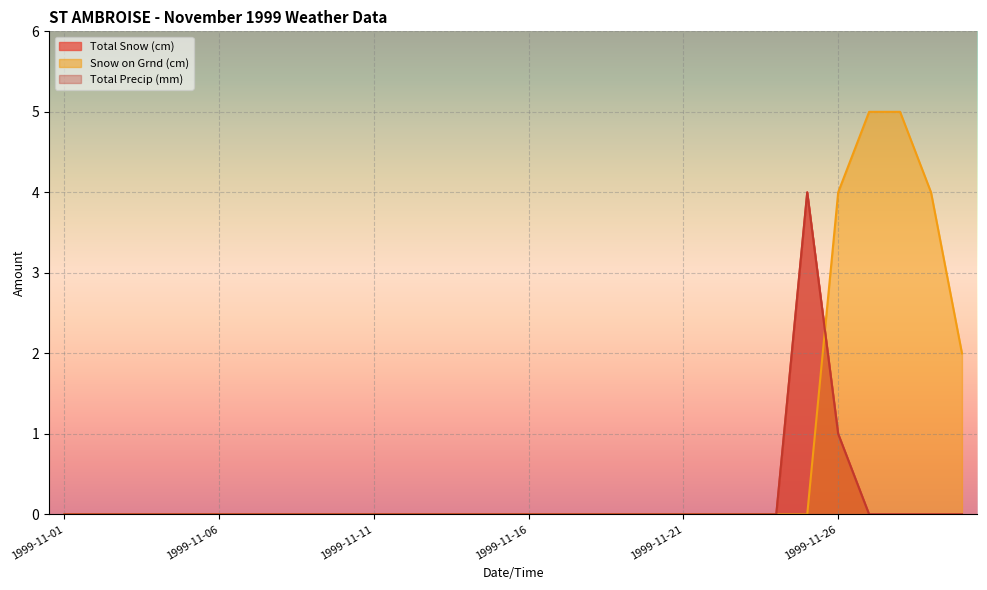

Reading left to right, list all the values displayed in this chart.

Total Snow (cm): 1999-11-01=0	1999-11-02=0	1999-11-03=0	1999-11-04=0	1999-11-05=0	1999-11-06=0	1999-11-07=0	1999-11-08=0	1999-11-09=0	1999-11-10=0	1999-11-11=0	1999-11-12=0	1999-11-13=0	1999-11-14=0	1999-11-15=0	1999-11-16=0	1999-11-17=0	1999-11-18=0	1999-11-19=0	1999-11-20=0	1999-11-21=0	1999-11-22=0	1999-11-23=0	1999-11-24=0	1999-11-25=4	1999-11-26=1	1999-11-27=0	1999-11-28=0	1999-11-29=0	1999-11-30=0
Snow on Grnd (cm): 1999-11-01=0	1999-11-02=0	1999-11-03=0	1999-11-04=0	1999-11-05=0	1999-11-06=0	1999-11-07=0	1999-11-08=0	1999-11-09=0	1999-11-10=0	1999-11-11=0	1999-11-12=0	1999-11-13=0	1999-11-14=0	1999-11-15=0	1999-11-16=0	1999-11-17=0	1999-11-18=0	1999-11-19=0	1999-11-20=0	1999-11-21=0	1999-11-22=0	1999-11-23=0	1999-11-24=0	1999-11-25=0	1999-11-26=4	1999-11-27=5	1999-11-28=5	1999-11-29=4	1999-11-30=2
Total Precip (mm): 1999-11-01=0	1999-11-02=0	1999-11-03=0	1999-11-04=0	1999-11-05=0	1999-11-06=0	1999-11-07=0	1999-11-08=0	1999-11-09=0	1999-11-10=0	1999-11-11=0	1999-11-12=0	1999-11-13=0	1999-11-14=0	1999-11-15=0	1999-11-16=0	1999-11-17=0	1999-11-18=0	1999-11-19=0	1999-11-20=0	1999-11-21=0	1999-11-22=0	1999-11-23=0	1999-11-24=0	1999-11-25=4	1999-11-26=1	1999-11-27=0	1999-11-28=0	1999-11-29=0	1999-11-30=0